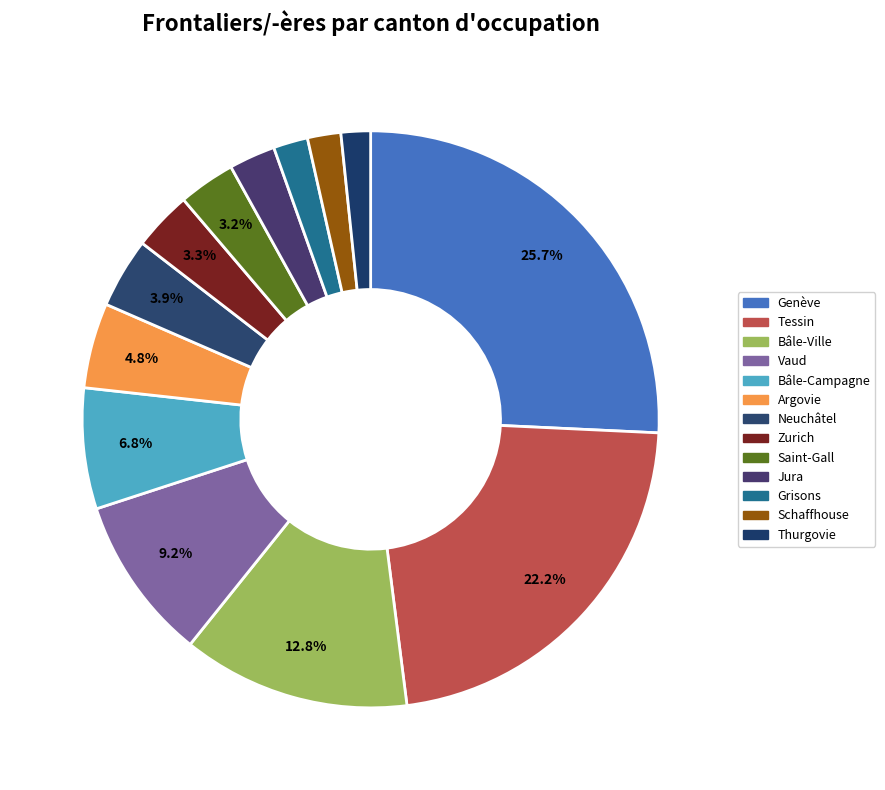

How much of the chart is everything except Schaffhouse?

98.1%